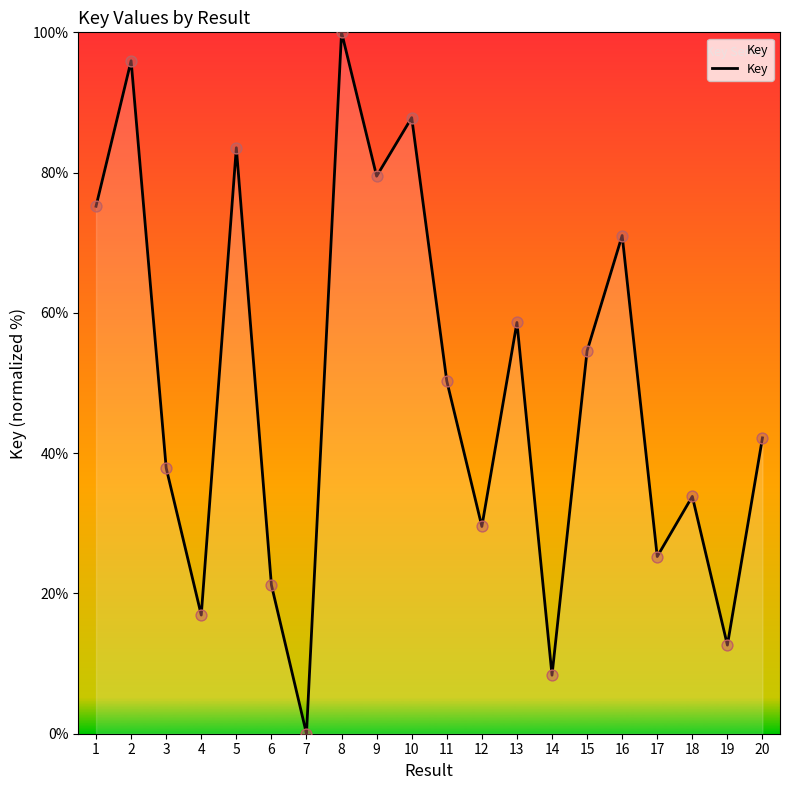

What is the ratio of the value at 12 to the value at 11?

0.6